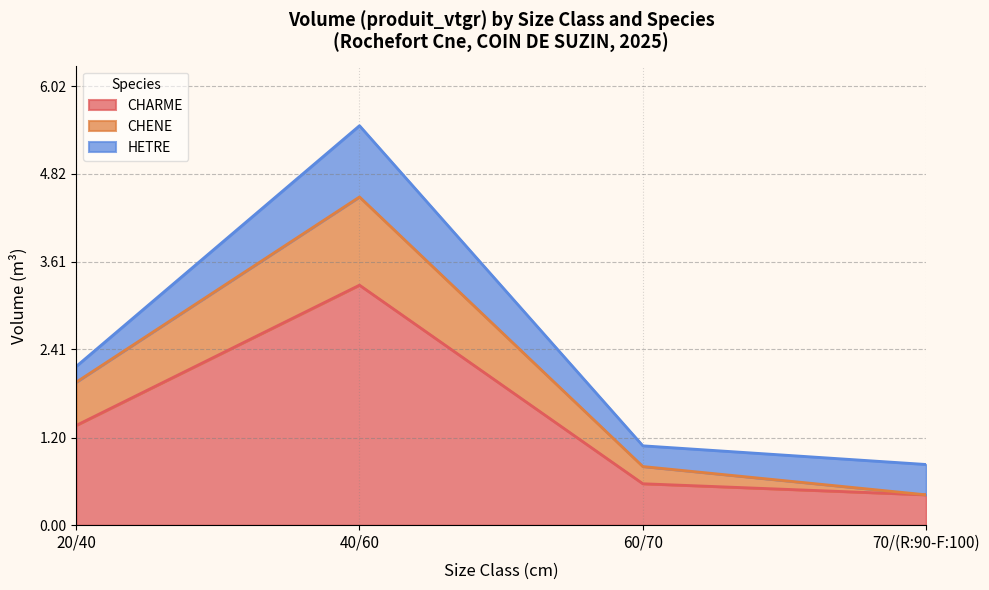

At which label is CHENE closest to 0?

70/(R:90-F:100)